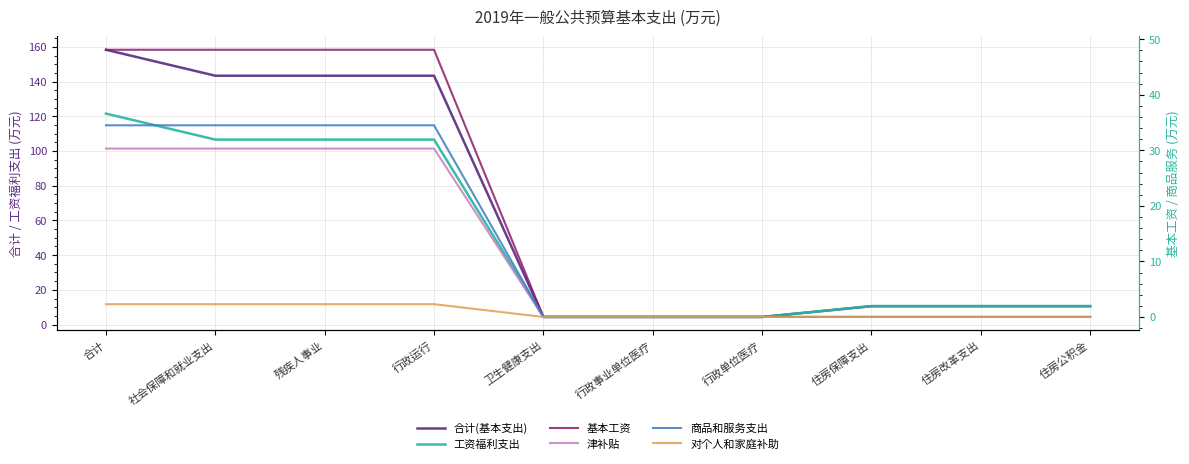

What is the sum of all 工资福利支出 values?

486.1